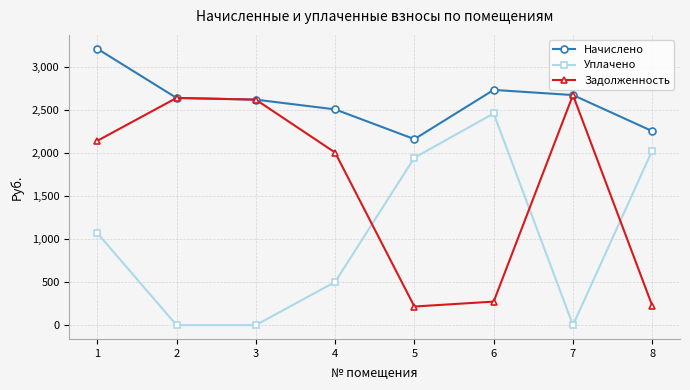

Which series ends up on top after the final intersection of Уплачено and Задолженность?

Уплачено